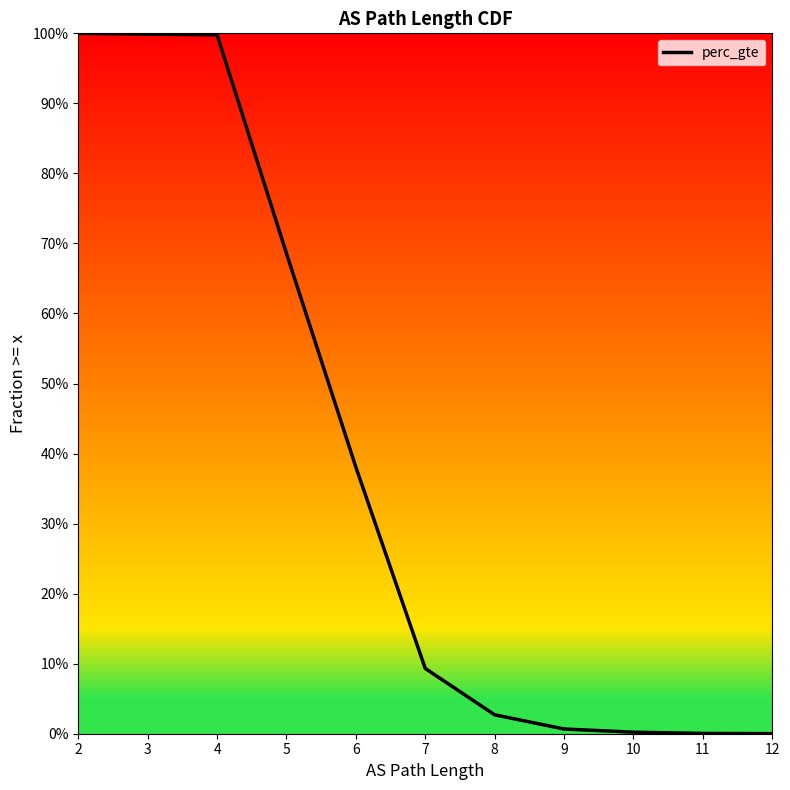

What is the difference between the values at 4 and 12?

1.0